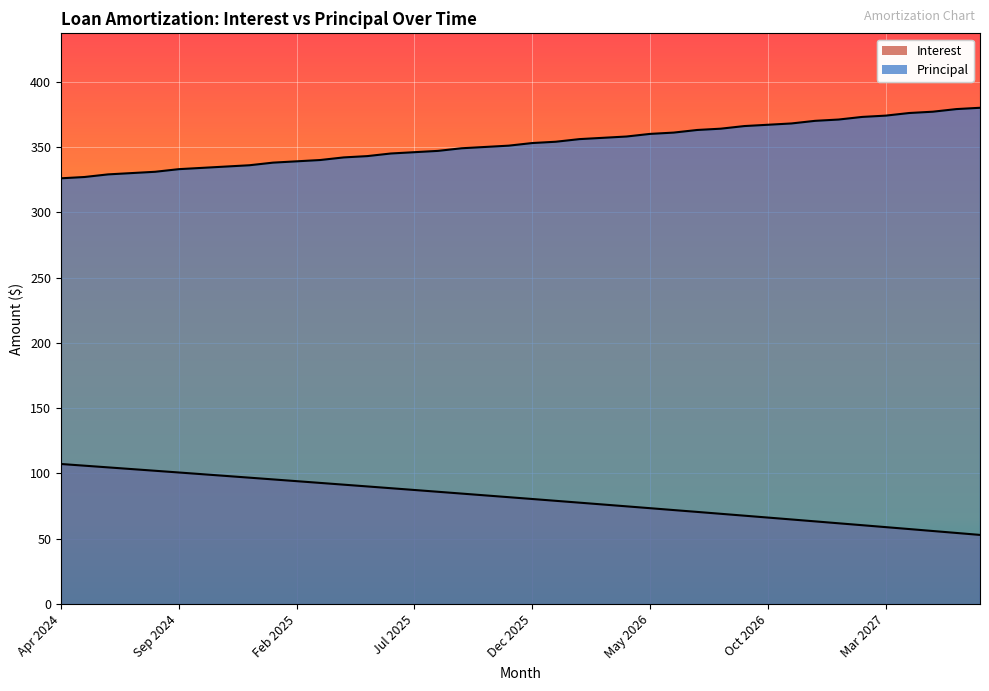

Which series has the largest range (max minus min)?

Interest